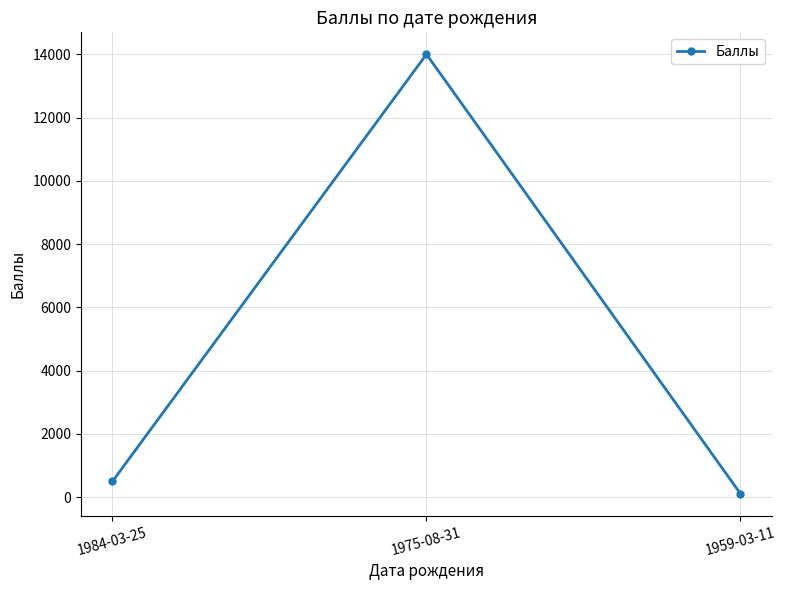

Reading left to right, list all the values displayed in this chart.

500	14000	110